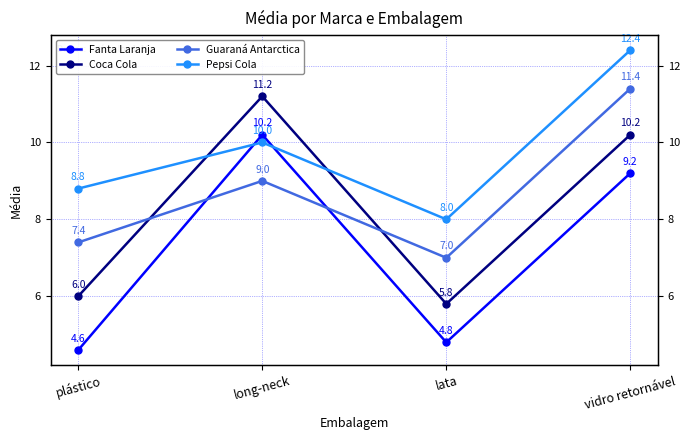

The value of Fanta Laranja at plástico is 4.6. True or false?

True